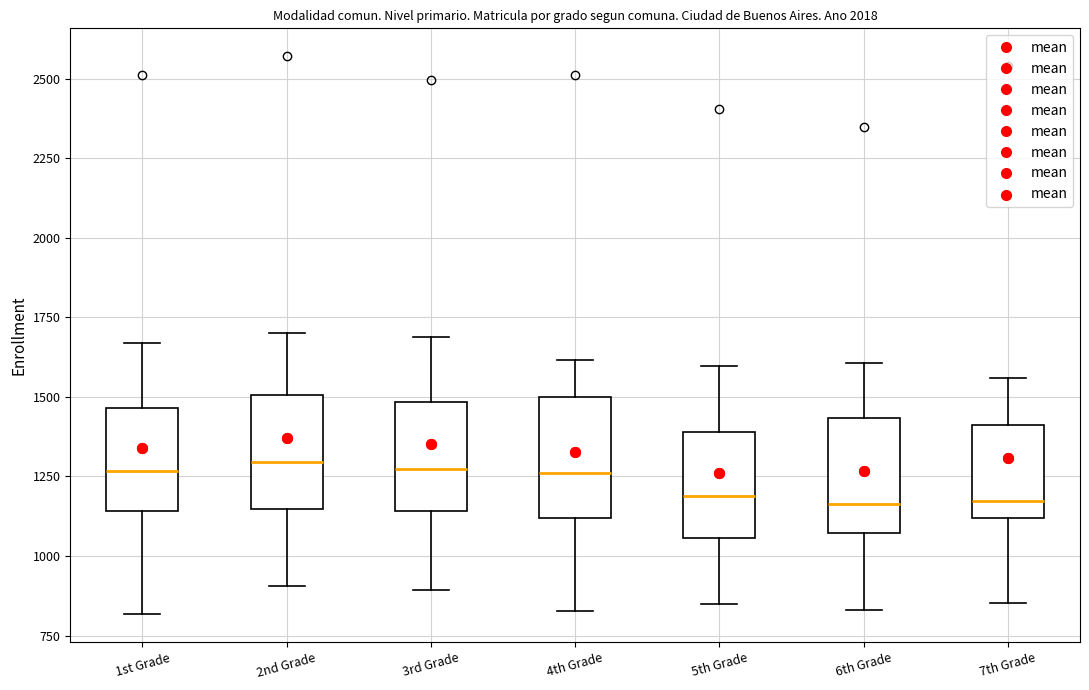

Reading left to right, read every box against the y-axis: the position of its median line, the range the box covers, and the ends of its whiskers. The values are not printed on the chart, so give them approximately, as read against the axis.

1st Grade: median 1250, box 1150 to 1450, whiskers 800 to 1650
2nd Grade: median 1300, box 1150 to 1500, whiskers 900 to 1700
3rd Grade: median 1250, box 1150 to 1500, whiskers 900 to 1700
4th Grade: median 1250, box 1100 to 1500, whiskers 850 to 1600
5th Grade: median 1200, box 1050 to 1400, whiskers 850 to 1600
6th Grade: median 1150, box 1050 to 1450, whiskers 850 to 1600
7th Grade: median 1150, box 1100 to 1400, whiskers 850 to 1550